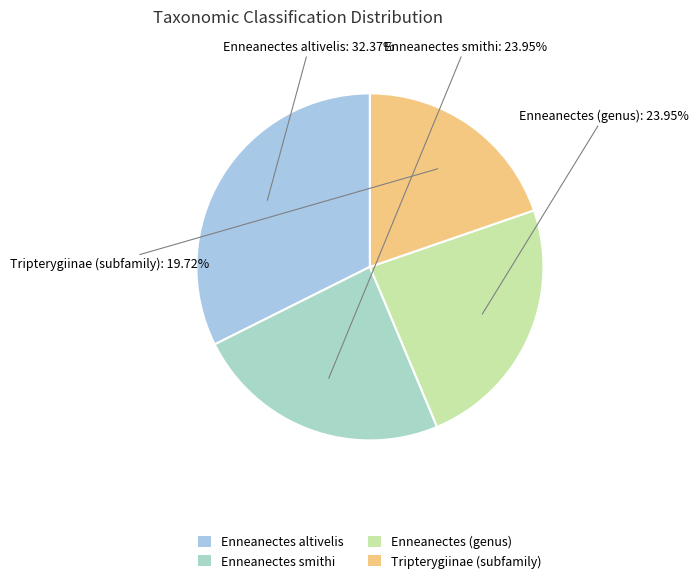

To the nearest percent, what is the difference between the Enneanectes altivelis and Enneanectes (genus) slice percentages?

8%